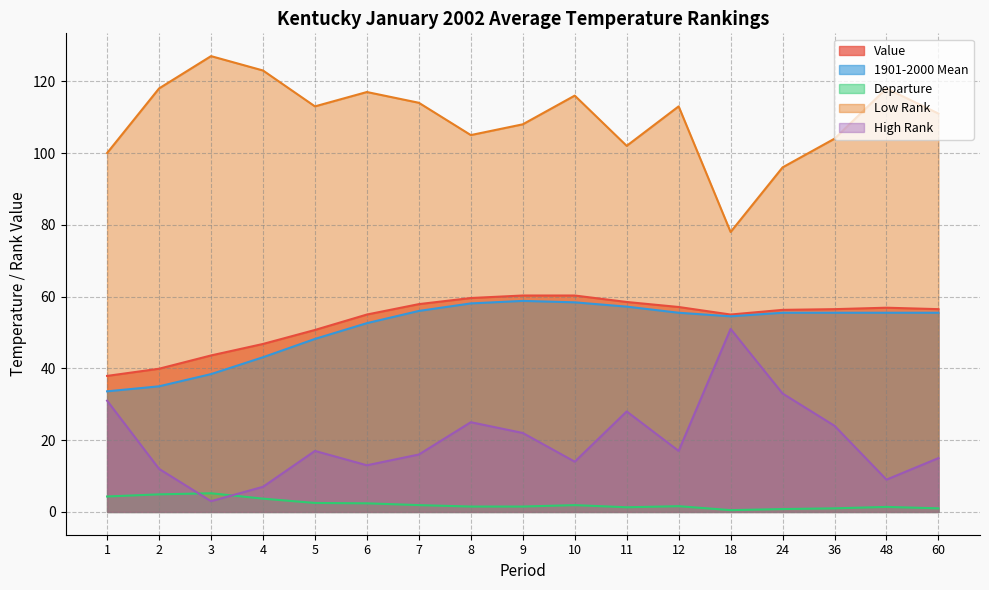

What is the maximum value shown in the chart?

127.0